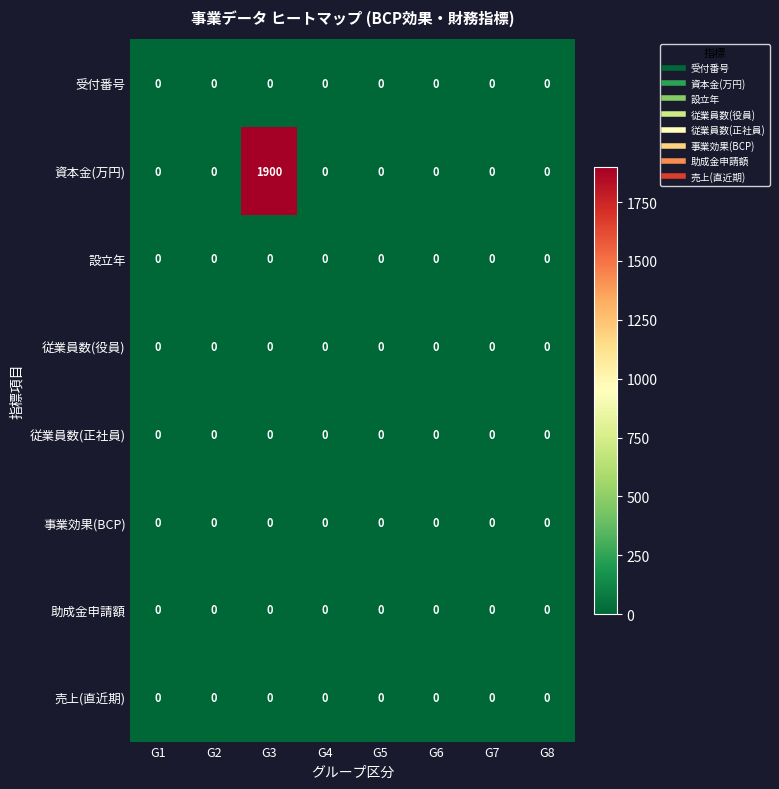

At which category is the sum across all series the highest?

G3